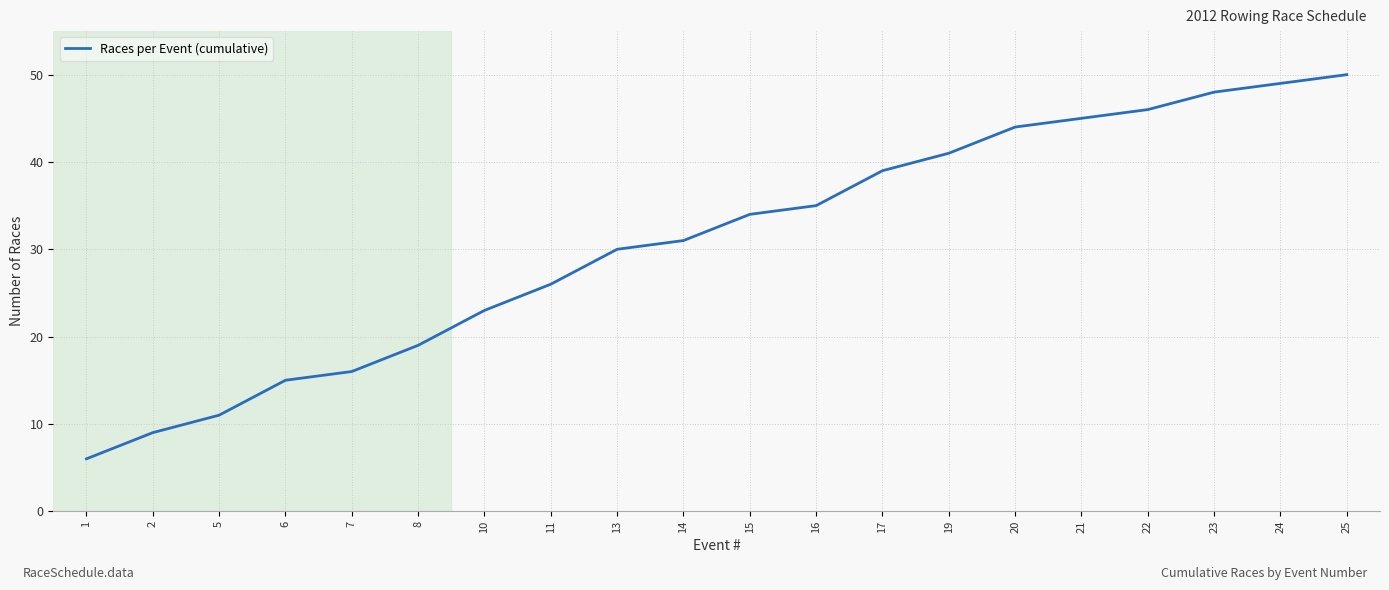

Reading left to right, what are all the values shown in this chart?

6	9	11	15	16	19	23	26	30	31	34	35	39	41	44	45	46	48	49	50